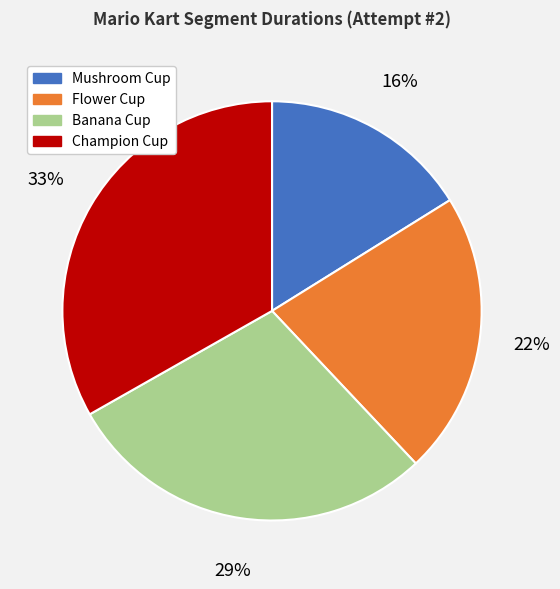

Rank the categories by value from lowest to highest.

Mushroom Cup, Flower Cup, Banana Cup, Champion Cup